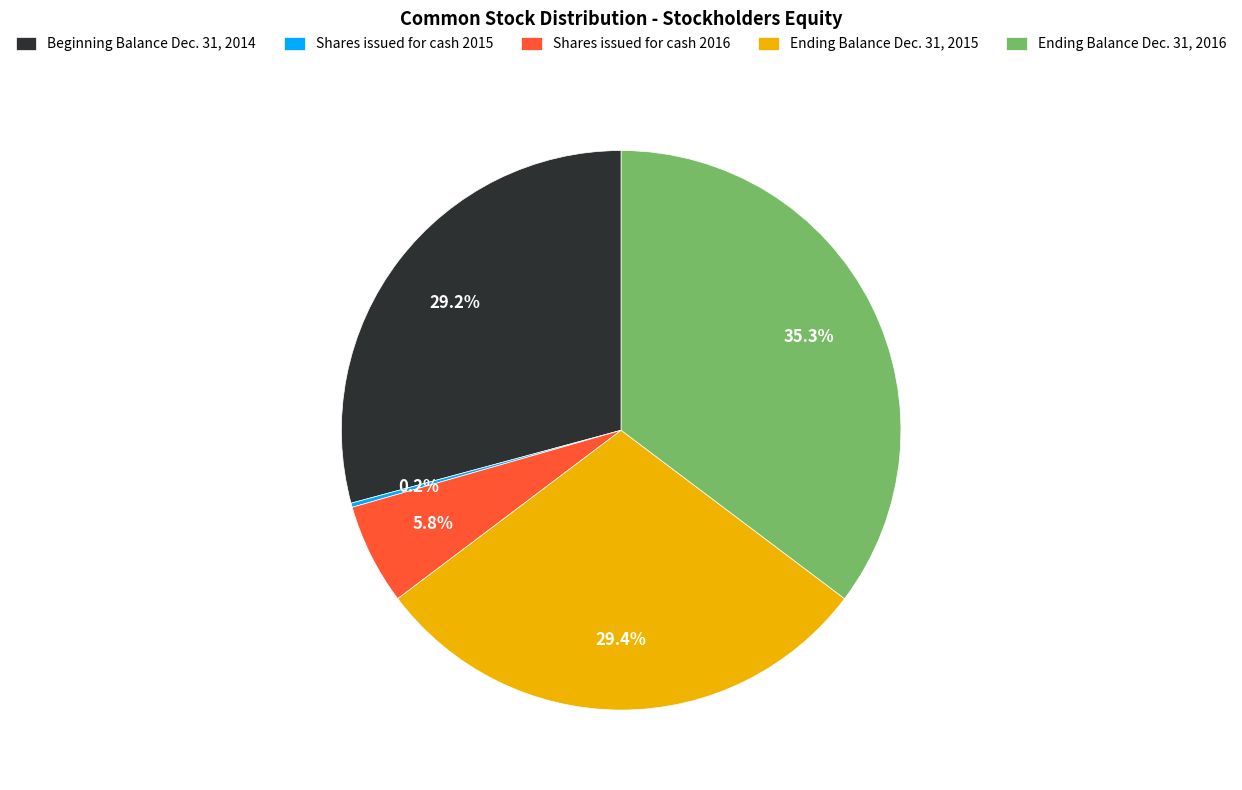

Which slice is the largest?

Ending Balance Dec. 31, 2016